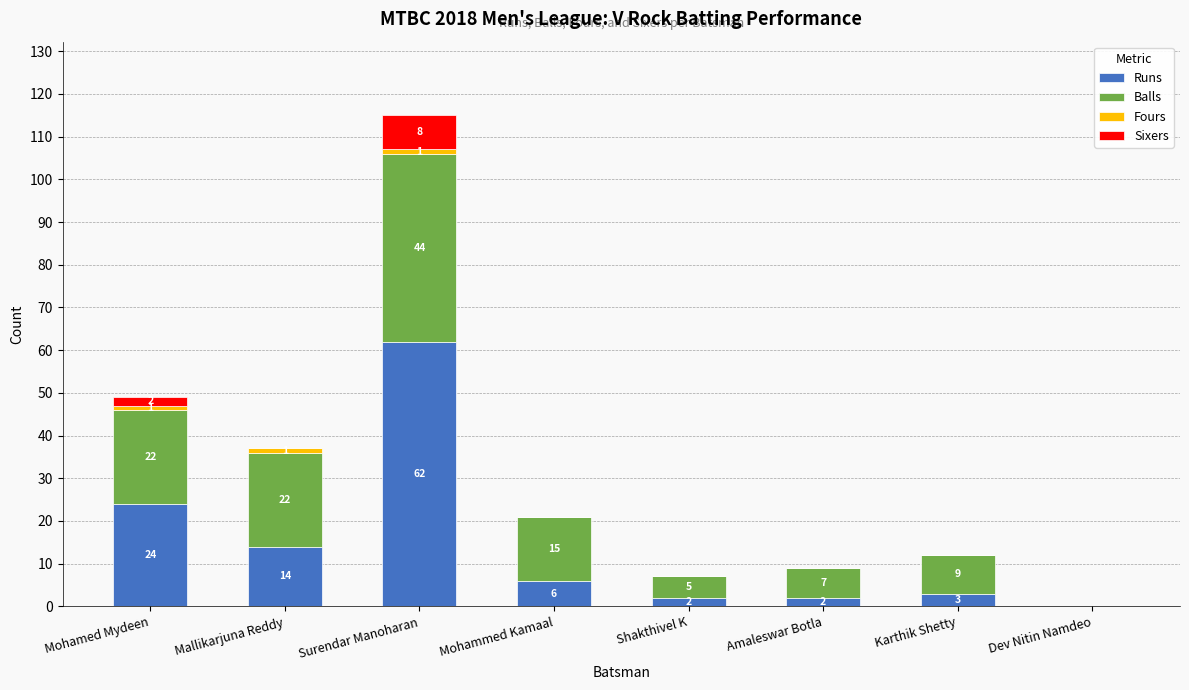

What is the maximum value for Runs?

62